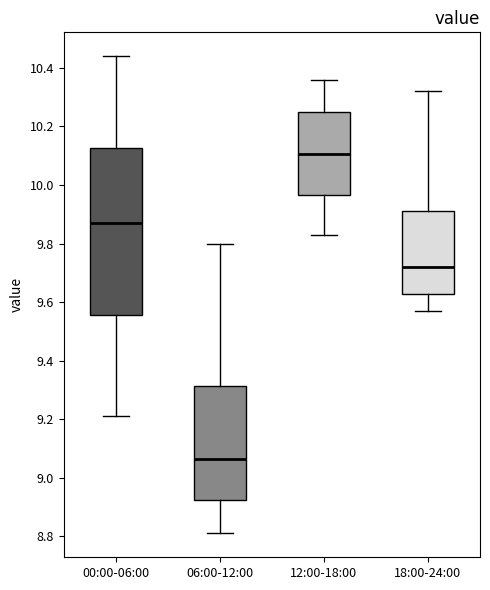

Comparing the boxes themselves (not the whiskers), which one is the tallest?

00:00-06:00